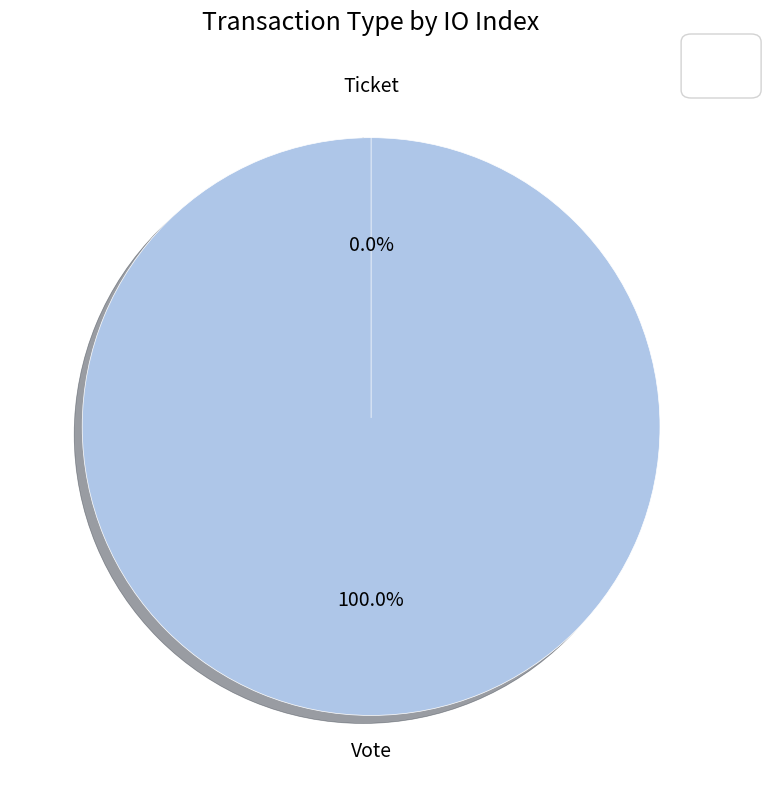

How many segments does this pie chart have?

2